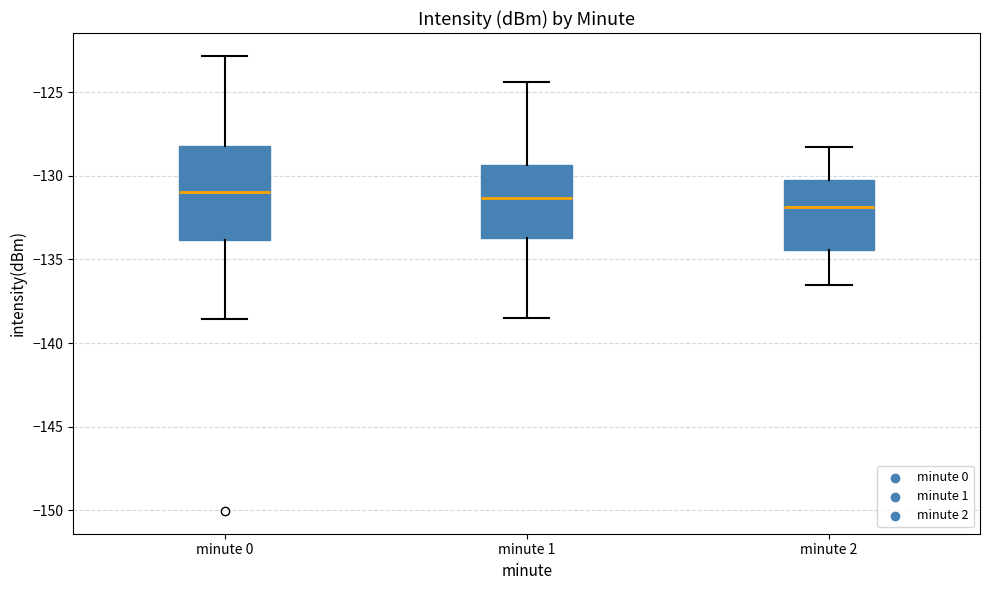

Which box has the lowest median line?

minute 2